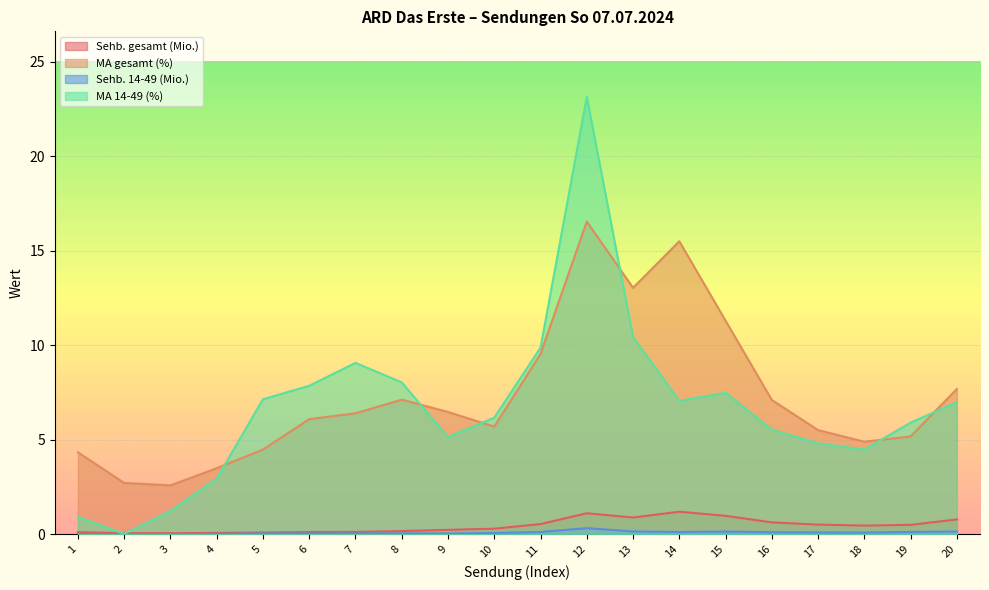

Reading left to right, extract all data points from this chart.

Sehb. gesamt (Mio.): 0.1	0.1	0.0	0.1	0.1	0.1	0.1	0.2	0.2	0.3	0.5	1.1	0.9	1.2	1.0	0.6	0.5	0.5	0.5	0.8
MA gesamt (%): 4.3	2.7	2.6	3.5	4.5	6.1	6.4	7.1	6.5	5.7	9.5	16.5	13.0	15.5	11.3	7.1	5.5	4.9	5.2	7.7
Sehb. 14-49 (Mio.): 0.0	0.0	0.0	0.0	0.0	0.0	0.0	0.0	0.0	0.1	0.1	0.3	0.1	0.1	0.1	0.1	0.1	0.1	0.1	0.1
MA 14-49 (%): 0.9	0.0	1.2	2.9	7.1	7.9	9.1	8.0	5.1	6.2	9.9	23.1	10.4	7.1	7.5	5.5	4.8	4.5	5.9	7.0